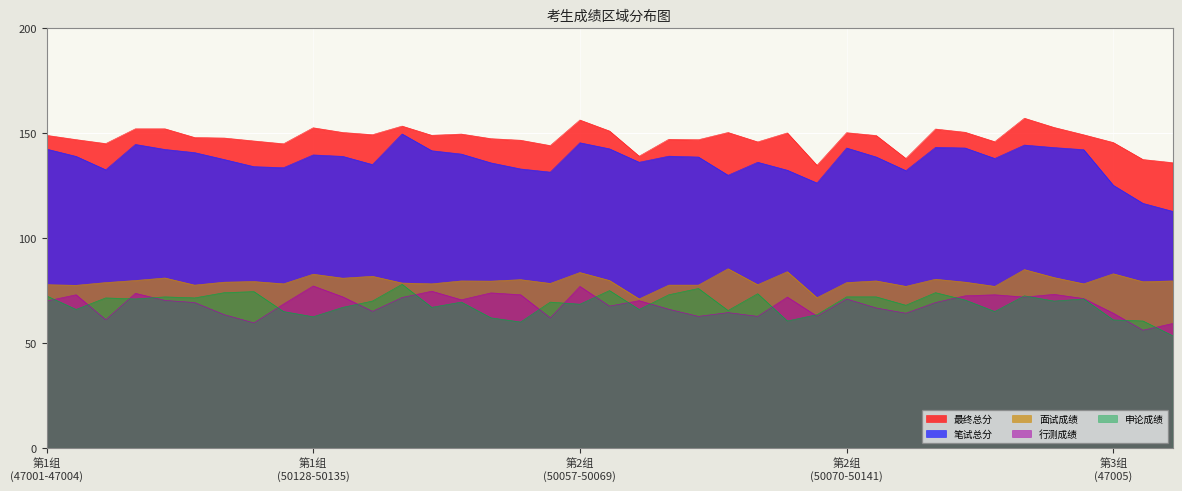

What are all the series names shown in the legend?

最终总分, 笔试总分, 面试成绩, 行测成绩, 申论成绩